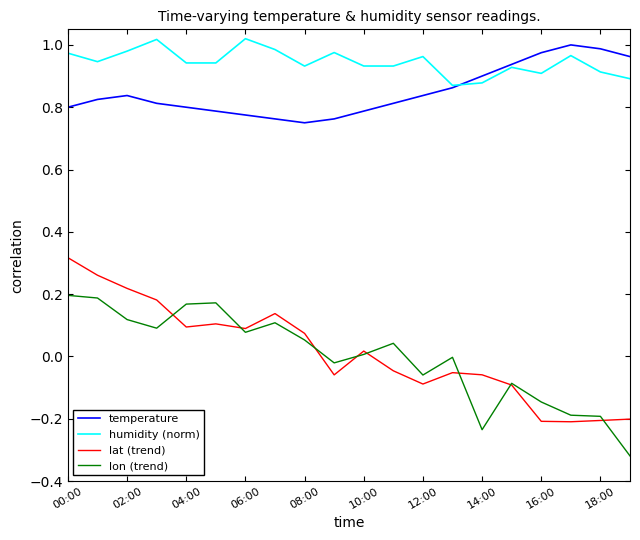

True or false: lon (trend) and temperature cross at least once.

False